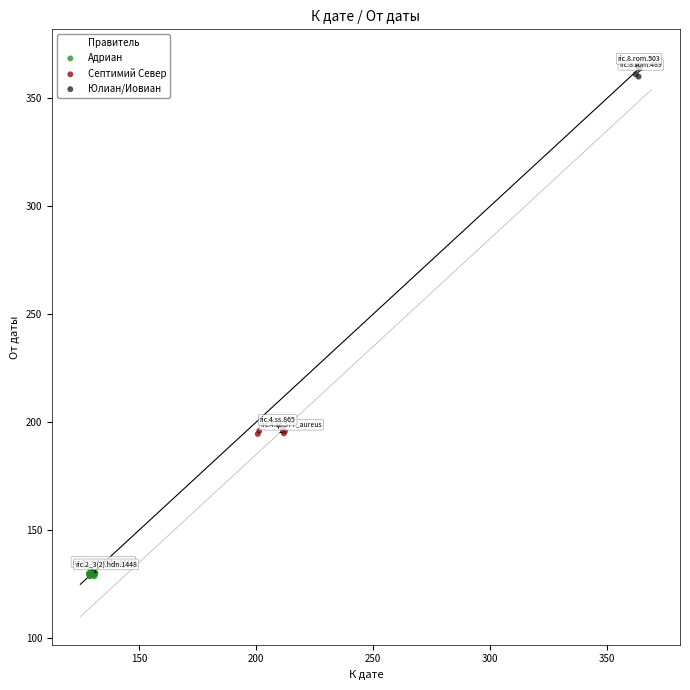

Which series reaches the minimum Y coordinate?

Адриан